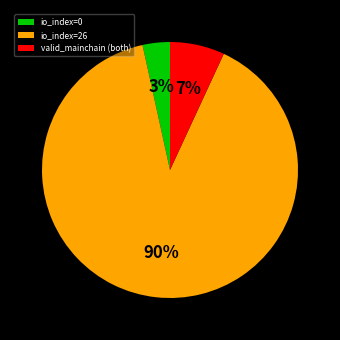

What percentage is the io_index=0 slice, to the nearest percent?

3%